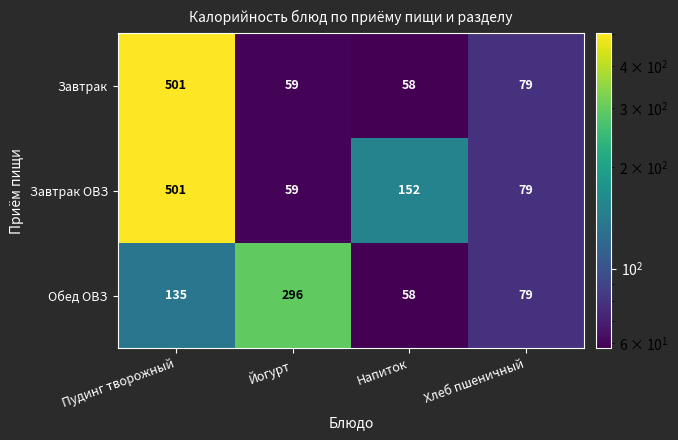

The value of Завтрак at Хлеб пшеничный is 79. True or false?

True